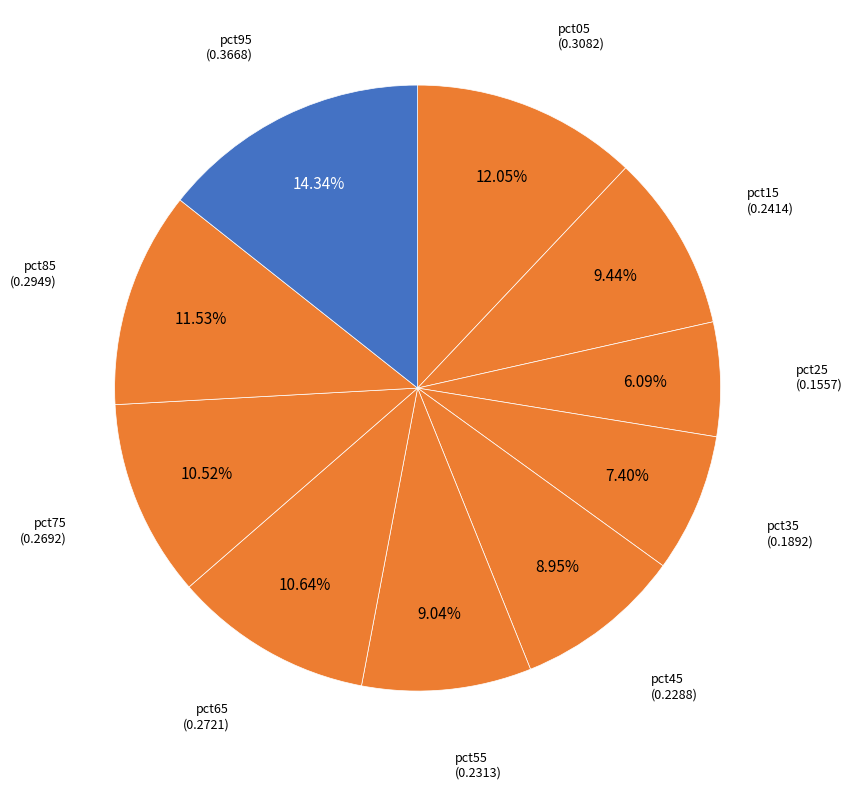

To the nearest percent, what is the difference between the largest and smallest slice percentages?

8%